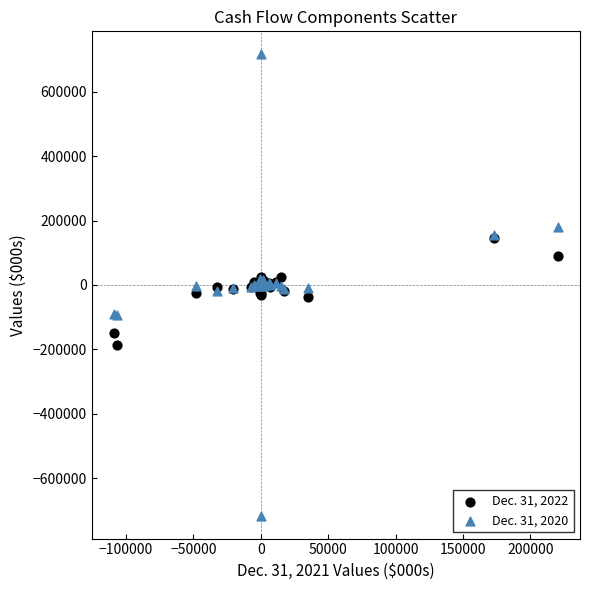

What are all the series names shown in the legend?

Dec. 31, 2022, Dec. 31, 2020